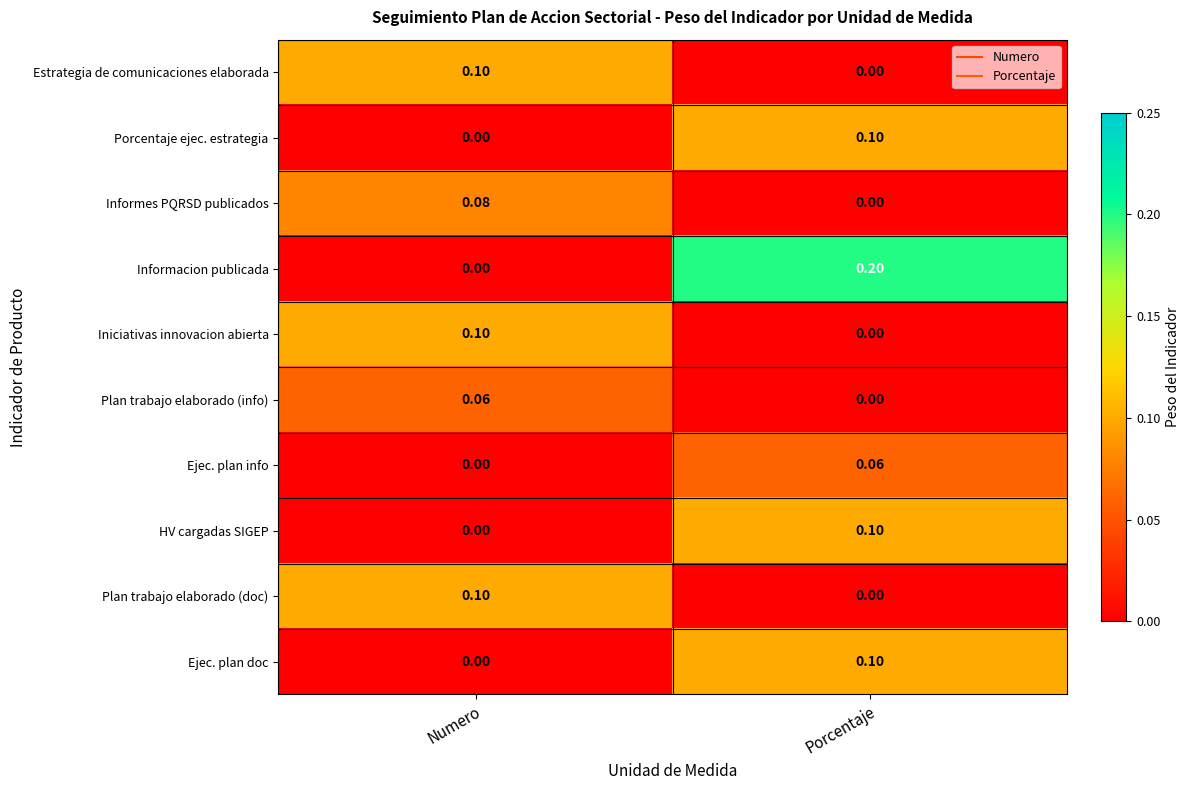

Which series has the widest spread of values?

Informacion publicada